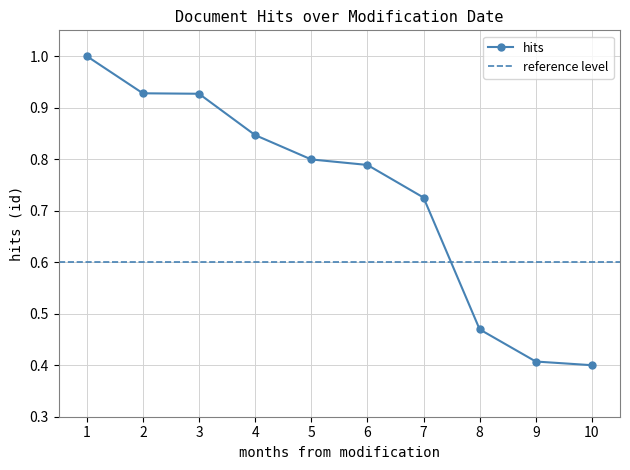

What is the value of the hits point at the 1st from the left?

1.0